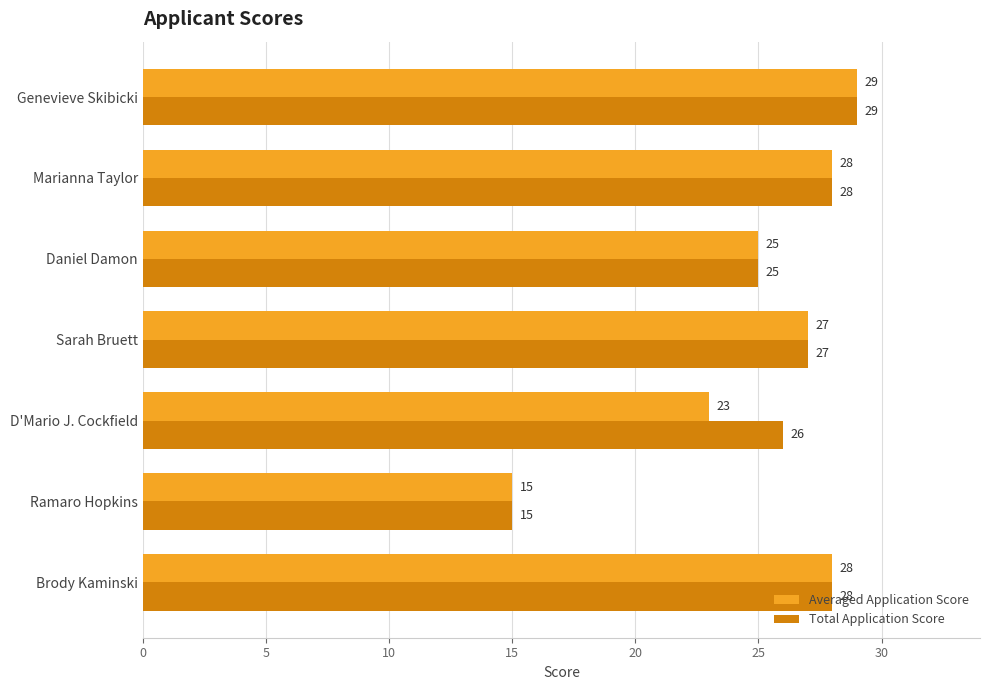

At which category is the sum across all series the highest?

Genevieve Skibicki